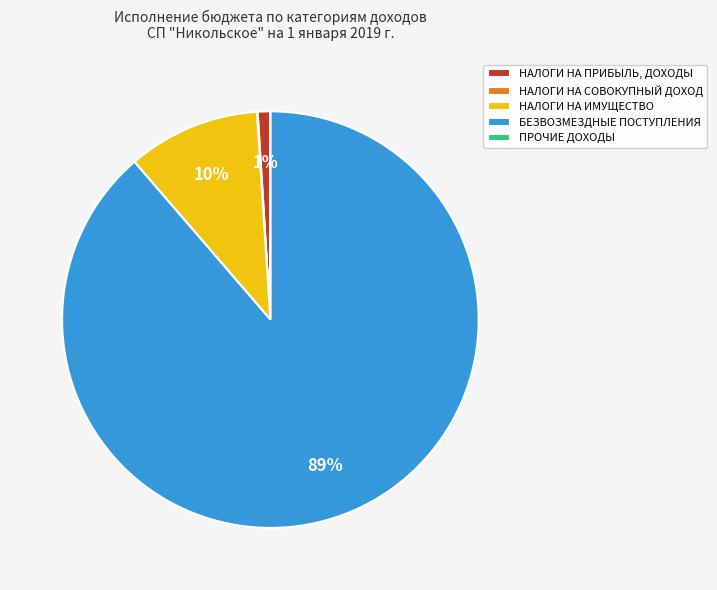

To the nearest percent, what is the average slice percentage?

20%